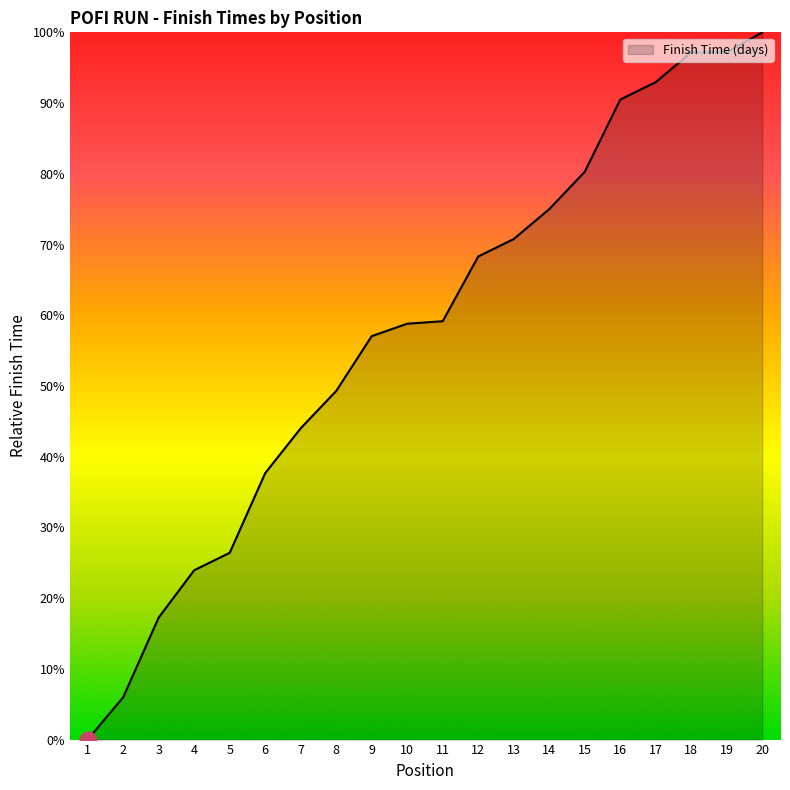

What is the change in value from 5 to 11?

+32.7